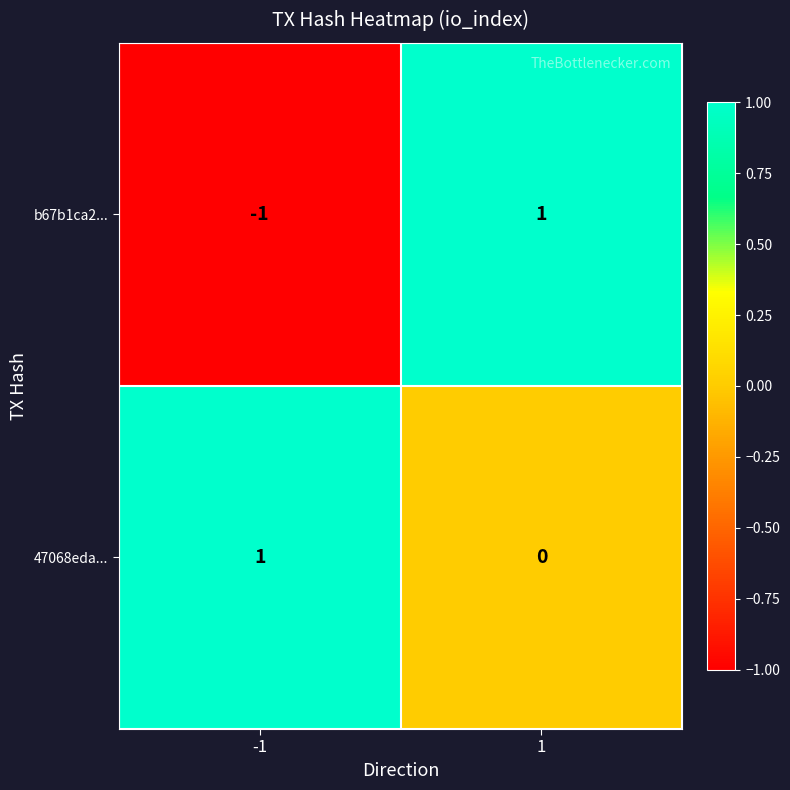

Which category has the lowest value across all series?

-1